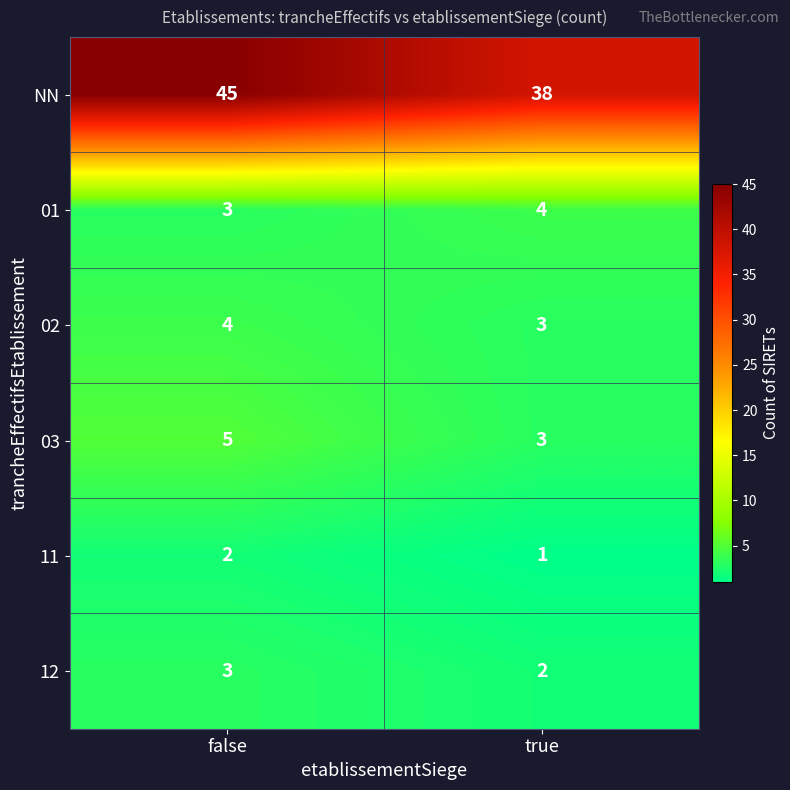

At which label does 12 reach its minimum?

true